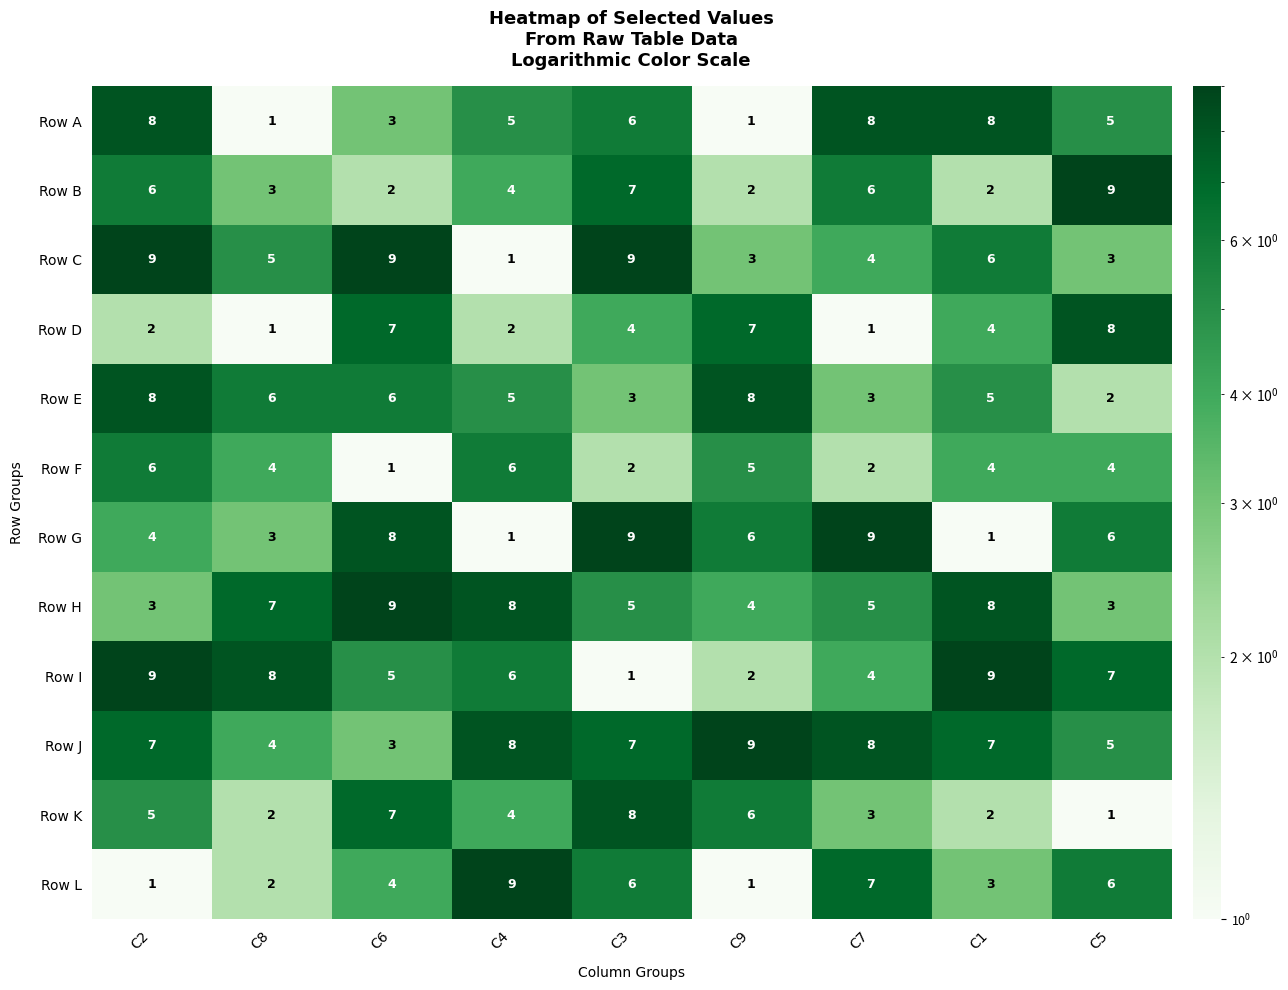

Which series has the largest total across all categories?

Row J